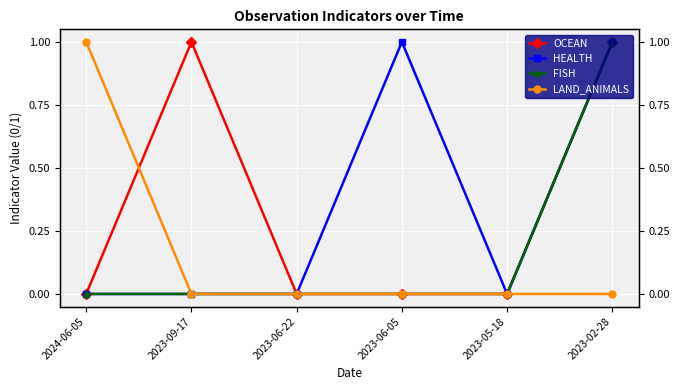

Reading left to right, transcribe all the data shown in this chart.

OCEAN: 2024-06-05=0	2023-09-17=1	2023-06-22=0	2023-06-05=0	2023-05-18=0	2023-02-28=1
HEALTH: 2024-06-05=0	2023-09-17=0	2023-06-22=0	2023-06-05=1	2023-05-18=0	2023-02-28=1
FISH: 2024-06-05=0	2023-09-17=0	2023-06-22=0	2023-06-05=0	2023-05-18=0	2023-02-28=1
LAND_ANIMALS: 2024-06-05=1	2023-09-17=0	2023-06-22=0	2023-06-05=0	2023-05-18=0	2023-02-28=0